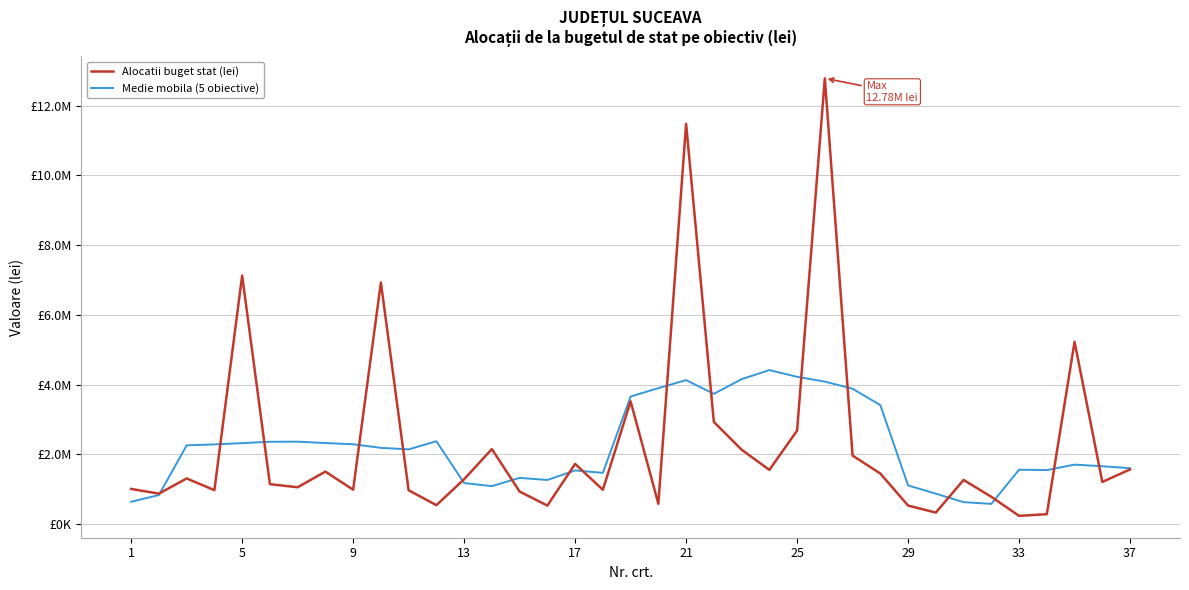

True or false: Alocatii buget stat (lei) and Medie mobila (5 obiective) intersect in this chart.

True